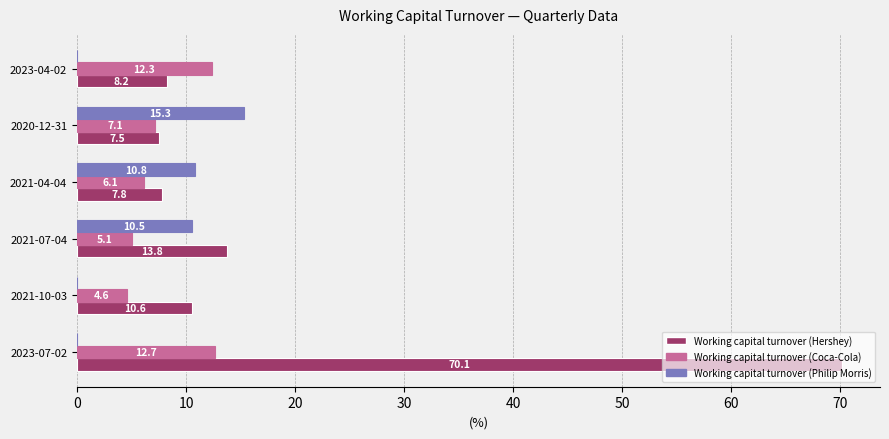

At which label is Working capital turnover (Coca-Cola) closest to 8?

2020-12-31